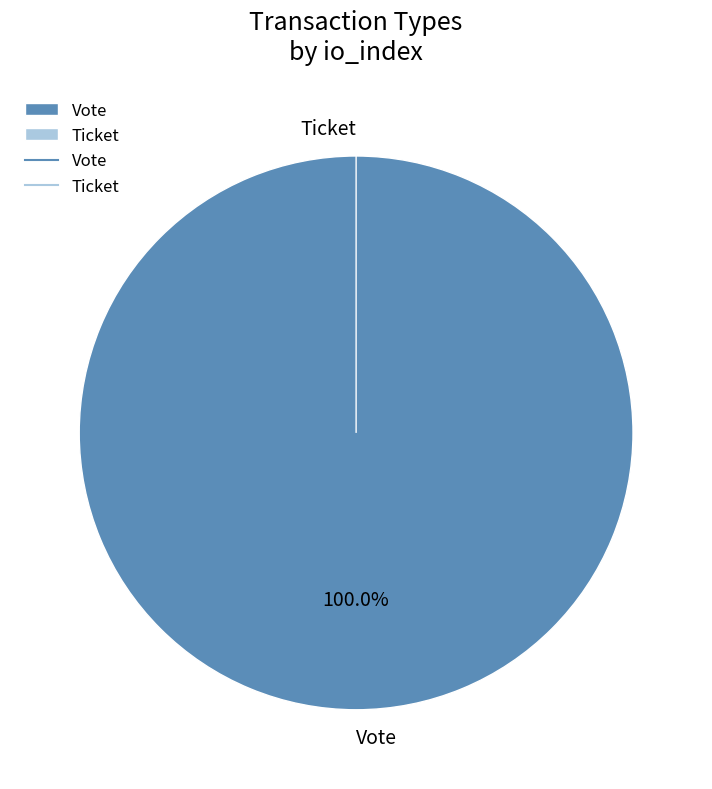

To the nearest percent, what is the combined percentage of Ticket and Vote?

100%